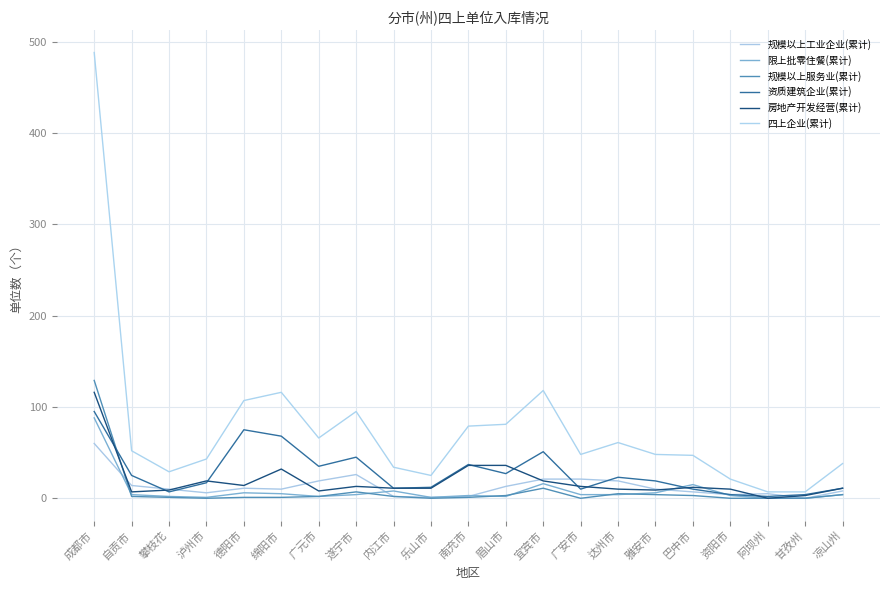

What is the sum of the 规模以上服务业(累计) values at 自贡市 and 宜宾市?

13